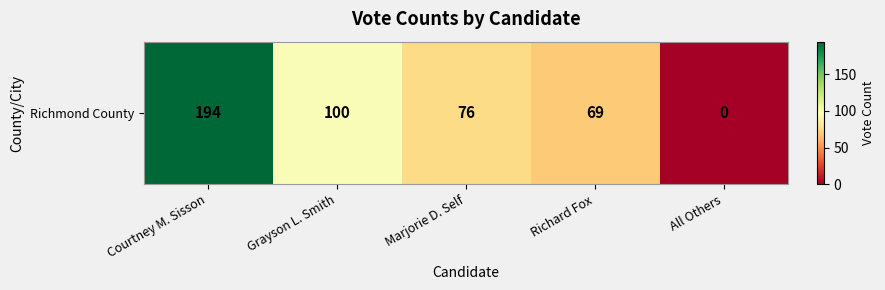

Rank the categories by value from lowest to highest.

All Others, Richard Fox, Marjorie D. Self, Grayson L. Smith, Courtney M. Sisson